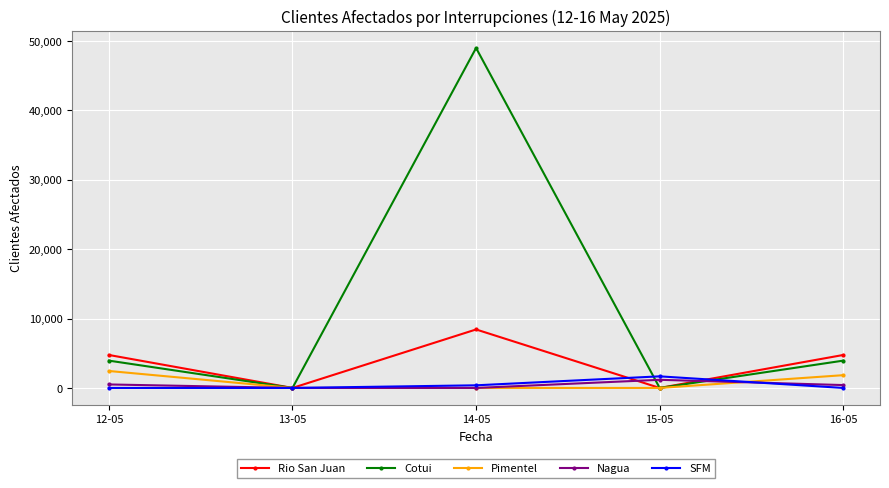

The value of Rio San Juan at 13-05 is 0. True or false?

True